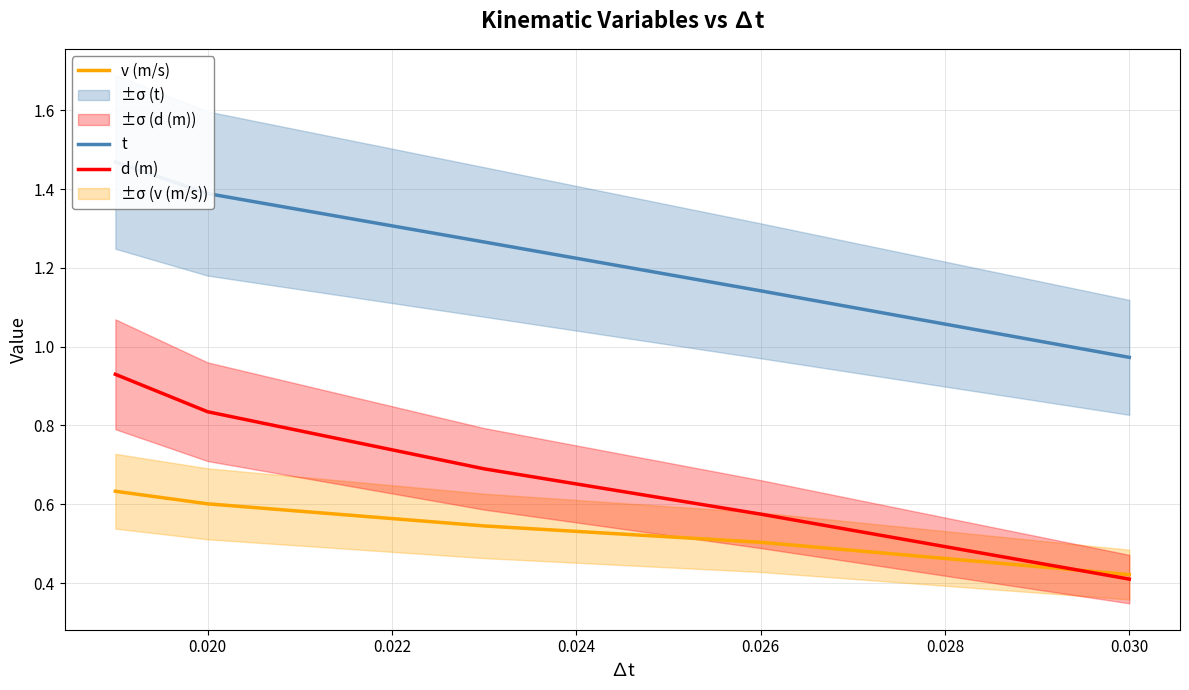

Is it true that t equals 1.4 at 0.020?

True